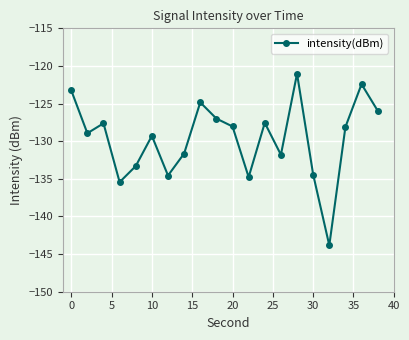

What is the average value?

-129.7